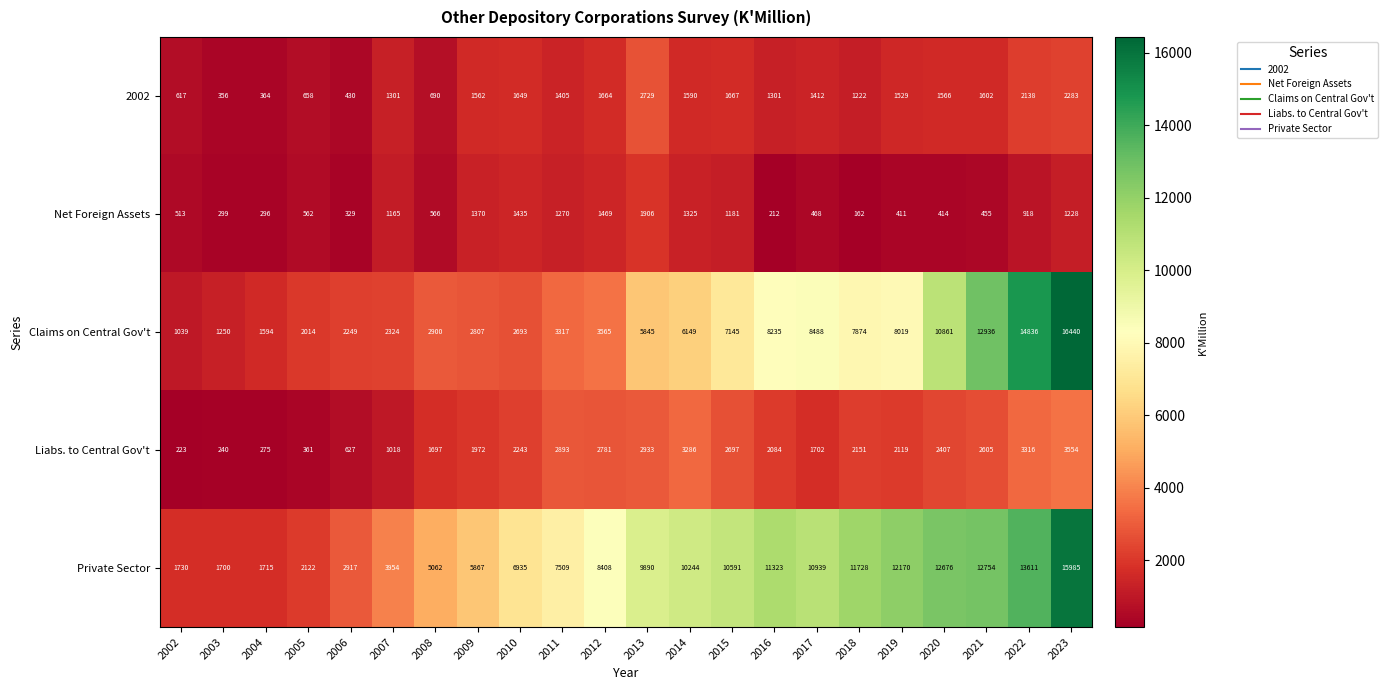

List the series in order of their peak value, highest first.

Claims on Central Gov't, Private Sector, Liabs. to Central Gov't, 2002, Net Foreign Assets